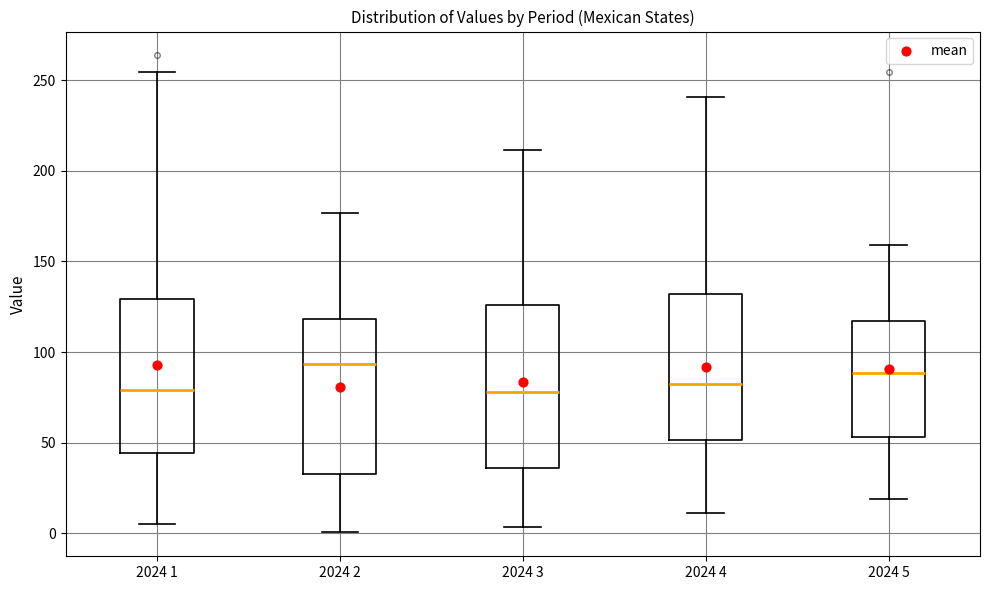

Where is the upper edge of the box for 2024 2 on the y-axis? The values are not printed on the chart, so give them approximately, as read against the axis.

120